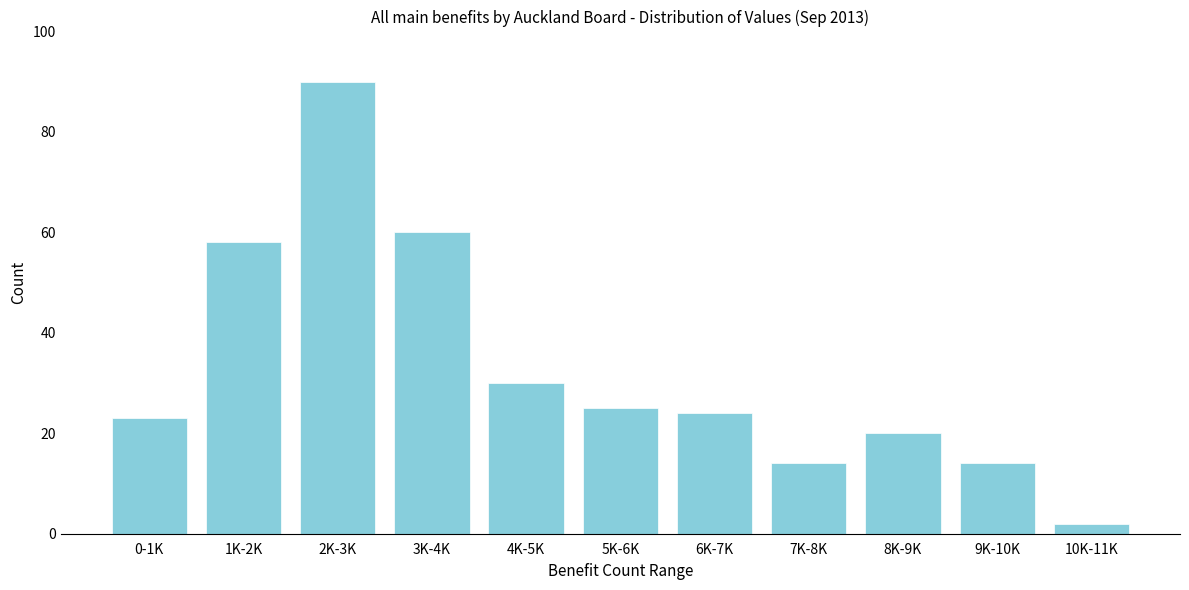

Reading right to left, extract all data points from this chart.

2	14	20	14	24	25	30	60	90	58	23